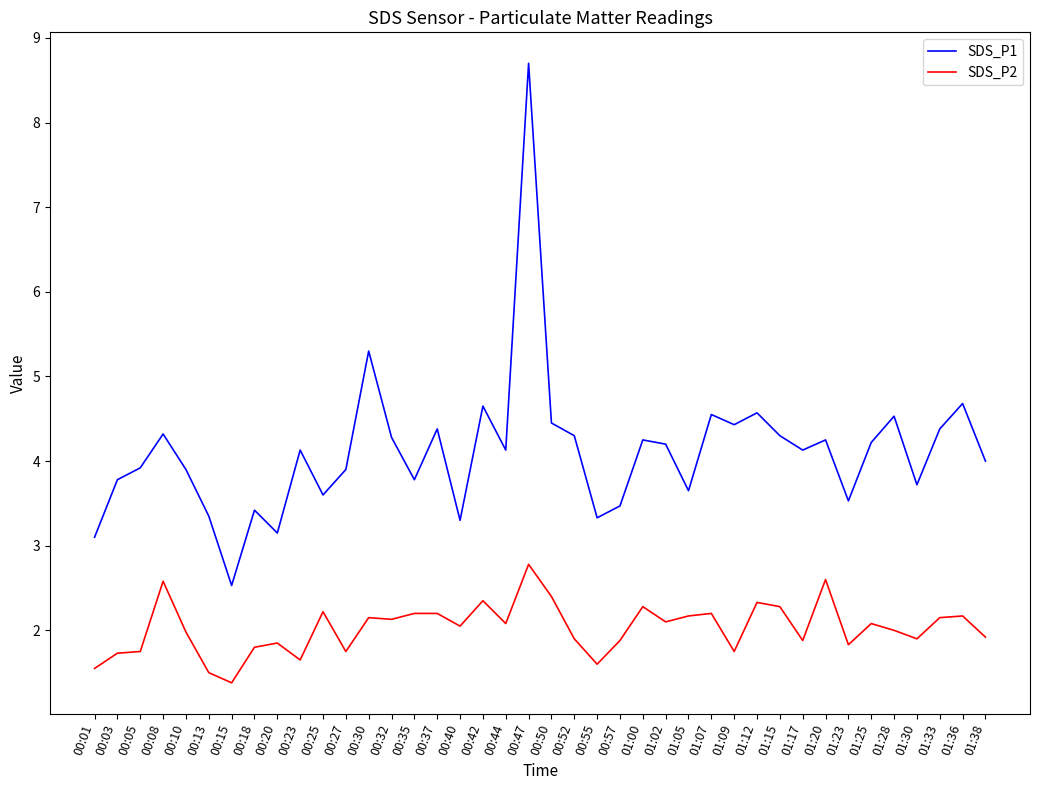

Rank the series at 00:42 from lowest to highest value.

SDS_P2, SDS_P1